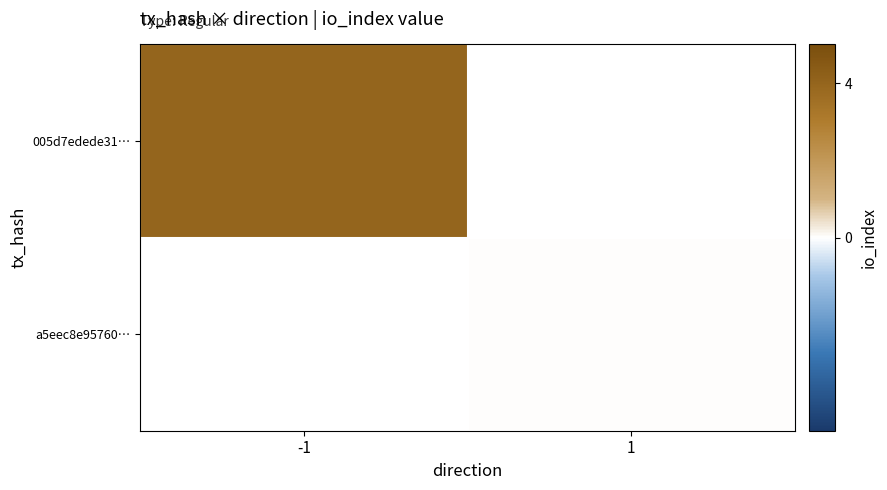

At which label is 005d7edede31… closest to 4?

-1